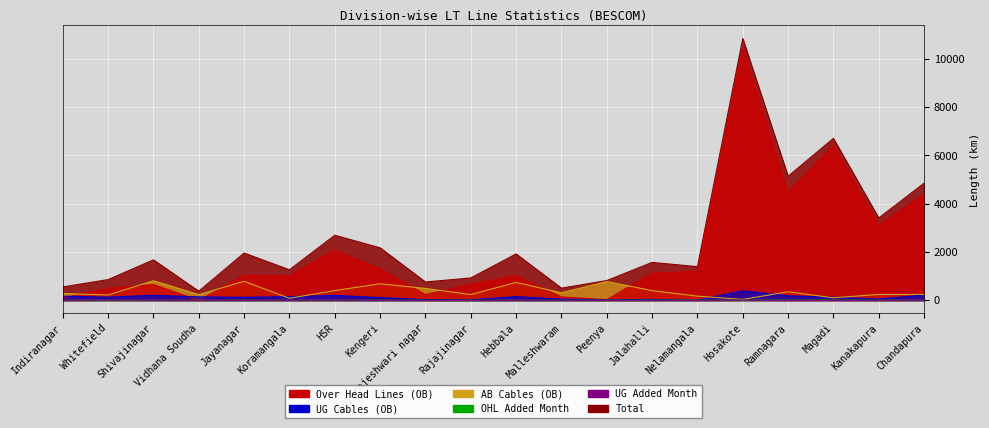

After their last crossing, which series has the higher values: OHL Added Month or UG Cables (OB)?

UG Cables (OB)